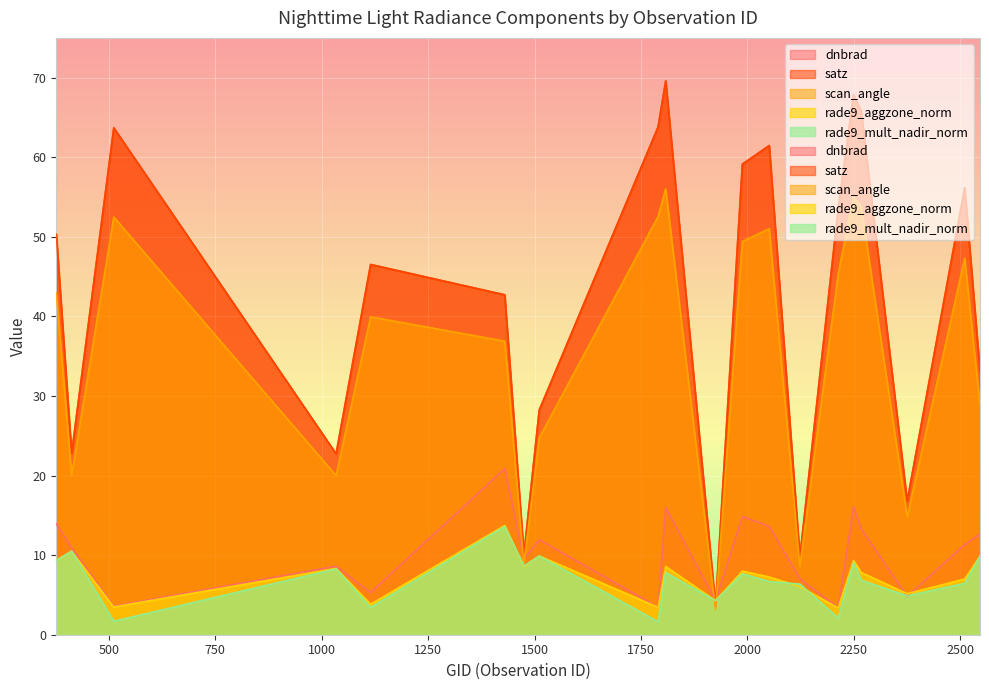

At 2213, list the series in order from smallest to largest.

rade9_mult_nadir_norm, rade9_aggzone_norm, dnbrad, scan_angle, satz